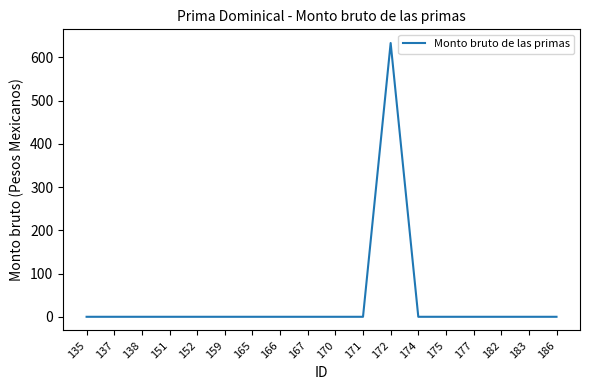

Reading right to left, list all the values displayed in this chart.

186=0.0	183=0.0	182=0.0	177=0.0	175=0.0	174=0.0	172=633.4	171=0.0	170=0.0	167=0.0	166=0.0	165=0.0	159=0.0	152=0.0	151=0.0	138=0.0	137=0.0	135=0.0